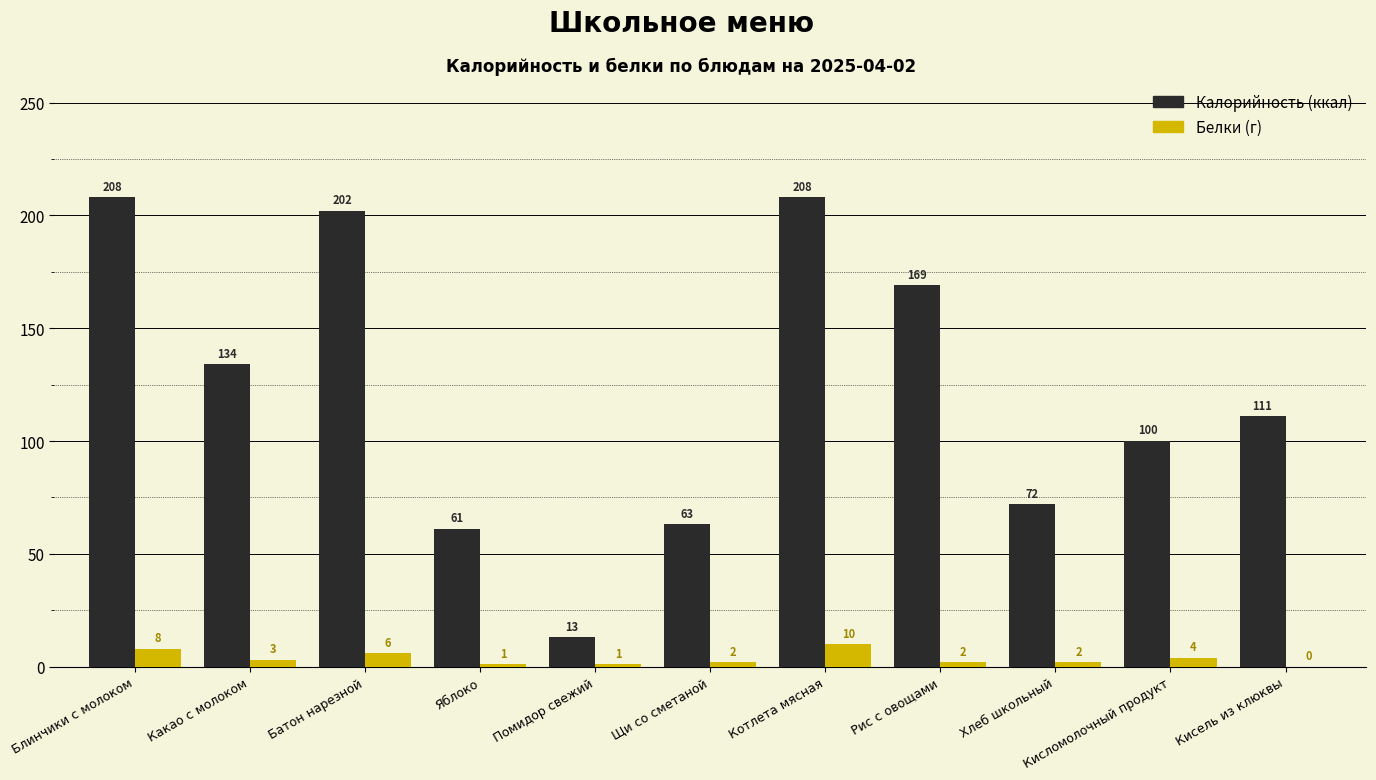

At which category is the sum across all series the highest?

Котлета мясная